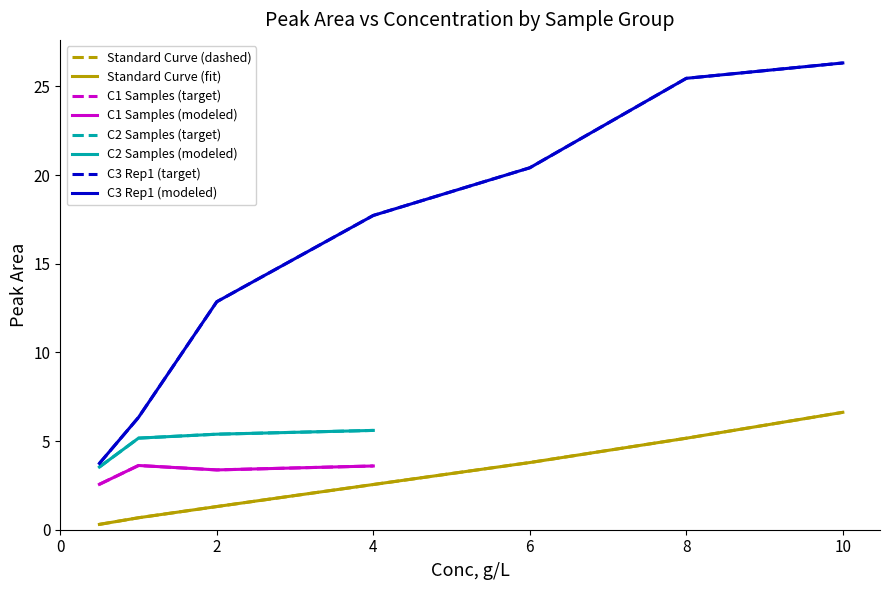

Count the number of values greater than 2.

4